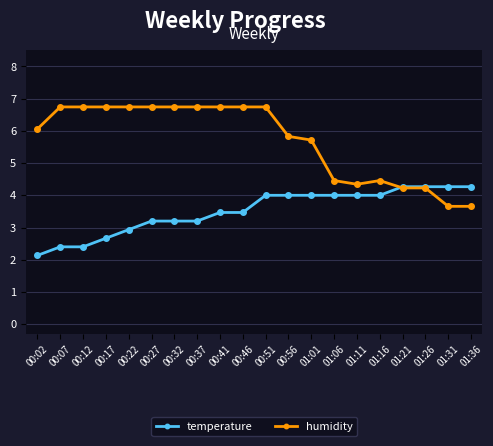

Which series has the widest spread of values?

humidity